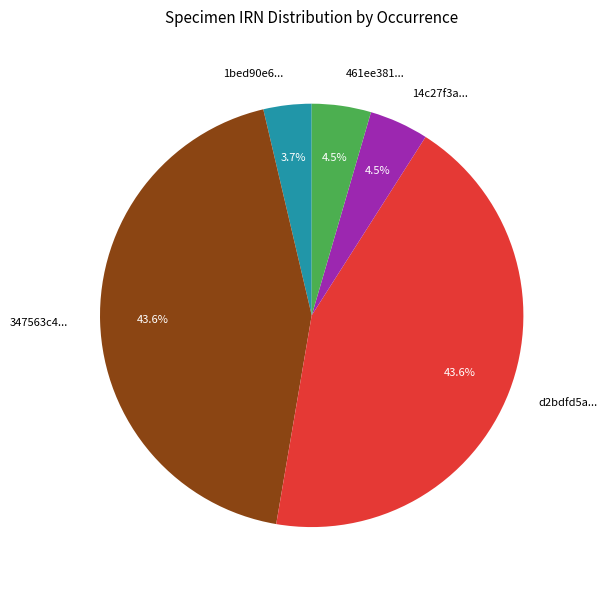

Which category has the smallest portion of the pie?

1bed90e6...